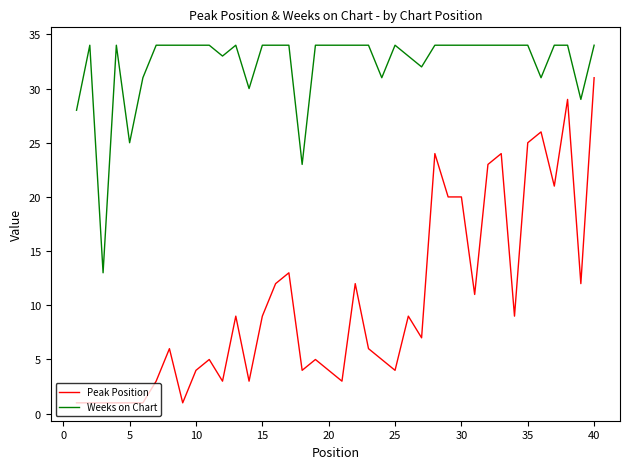

Which series has the largest range (max minus min)?

Peak Position